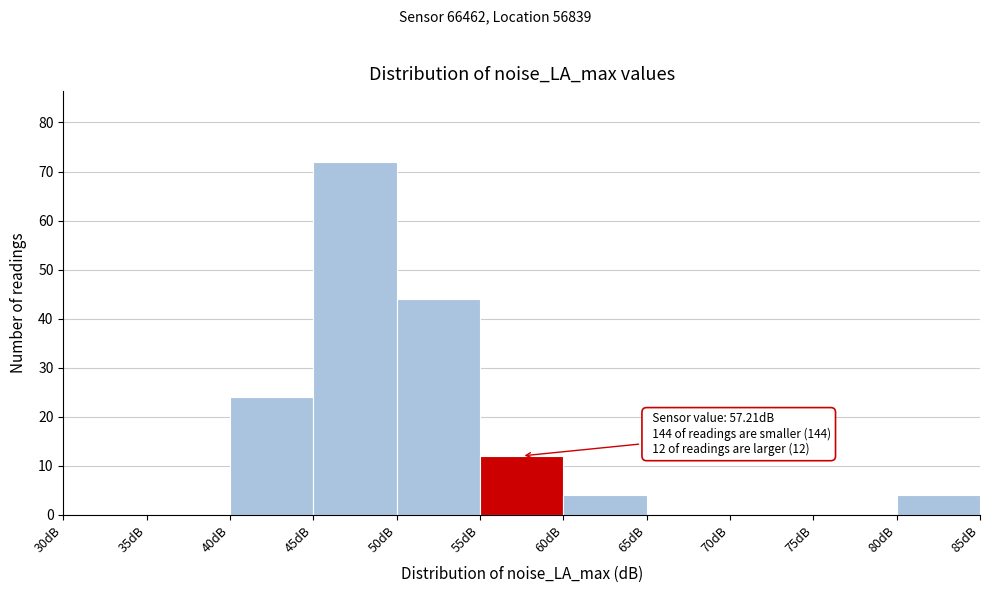

Over which range of the x-axis is the bar tallest?

45 to 50